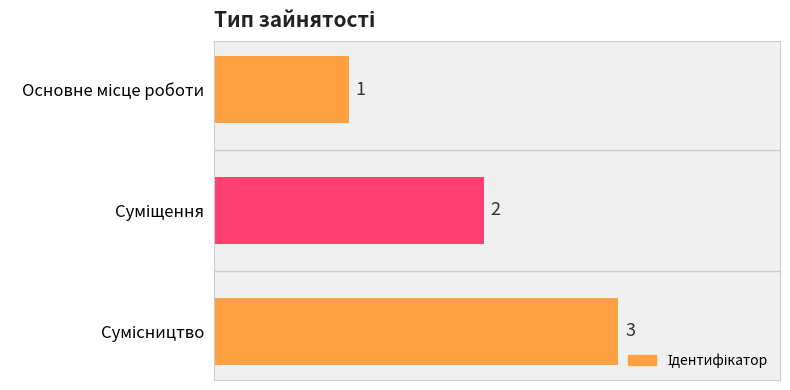

What is the value of the 3rd bar from the top?

3